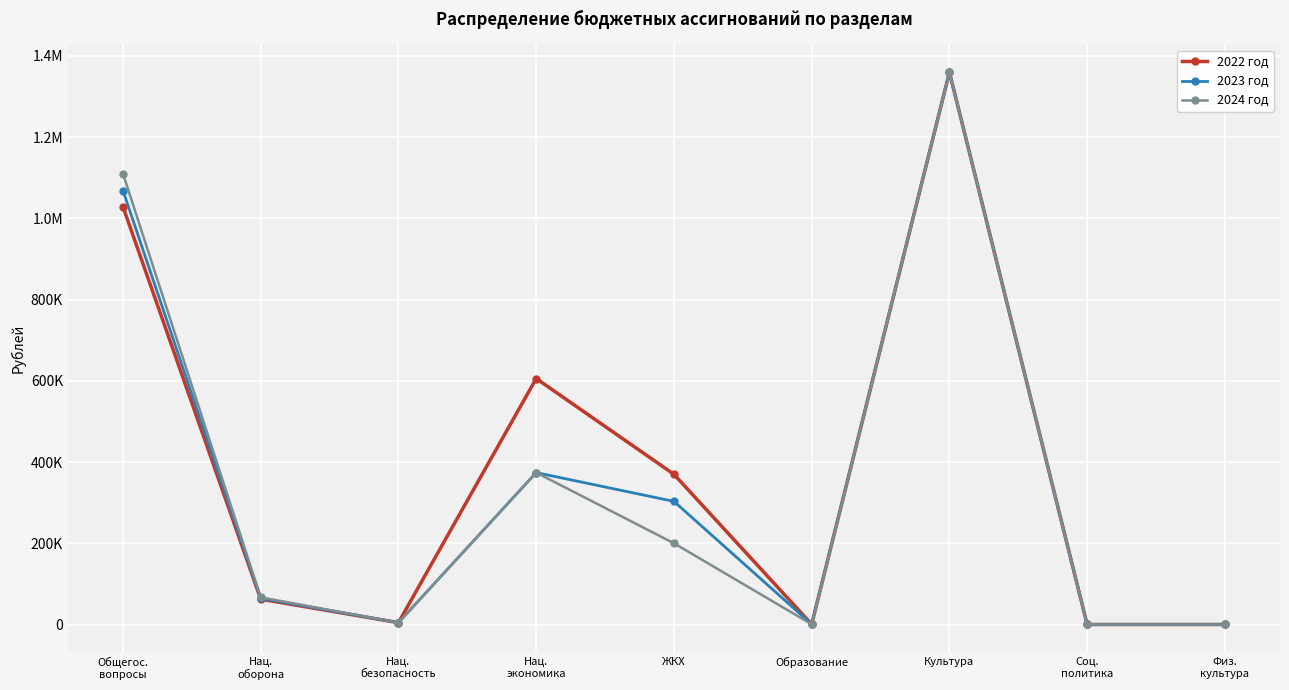

At which category does 2023 год reach its first local peak?

Нац.
экономика